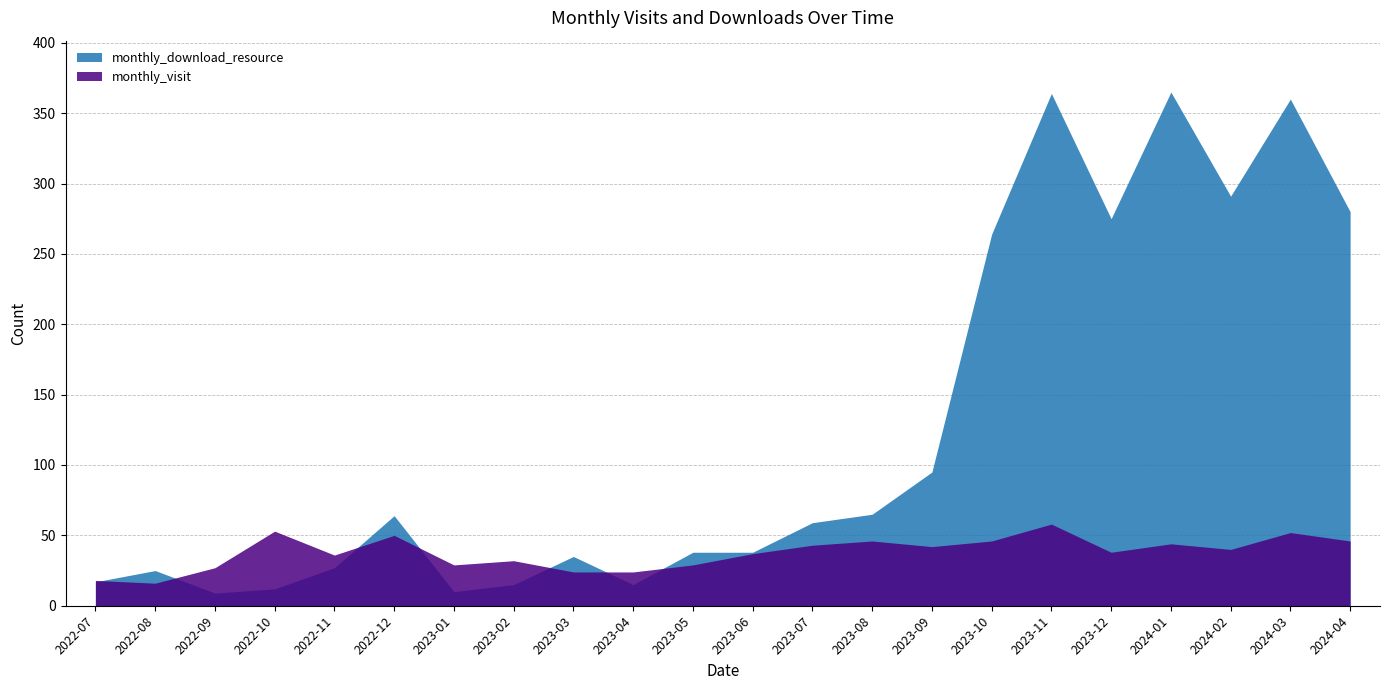

Is the value of monthly_visit at 2023-01 greater than the value of monthly_download_resource at 2023-07?

No